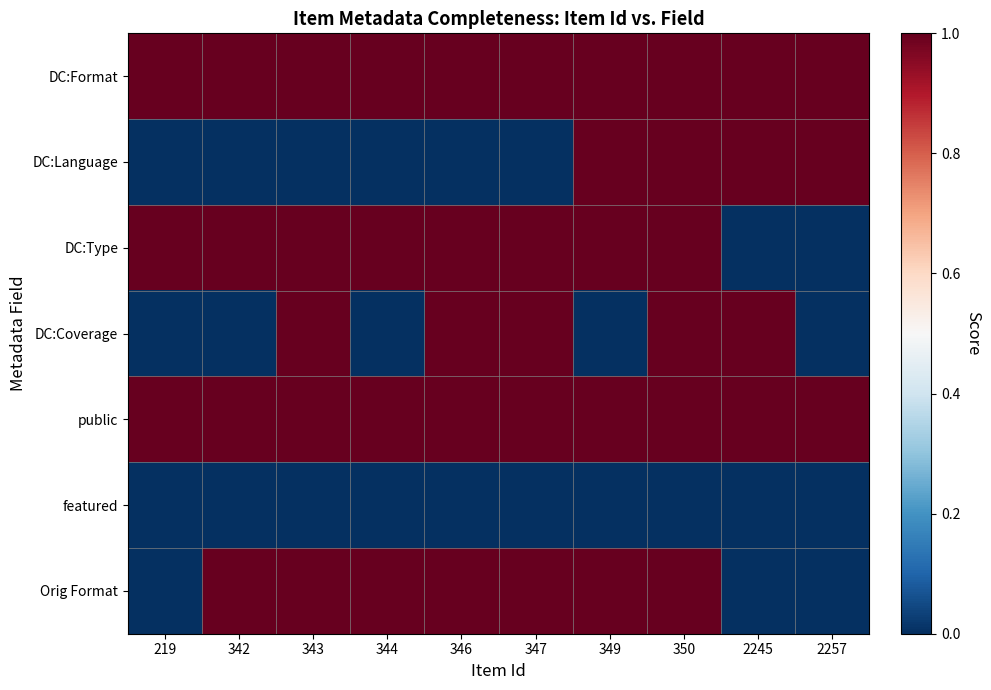

What is the maximum value shown in the chart?

1